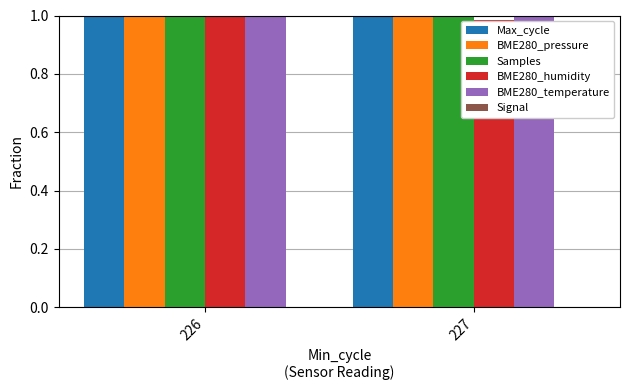

Is the value of Signal at 226 greater than the value of BME280_pressure at 226?

No